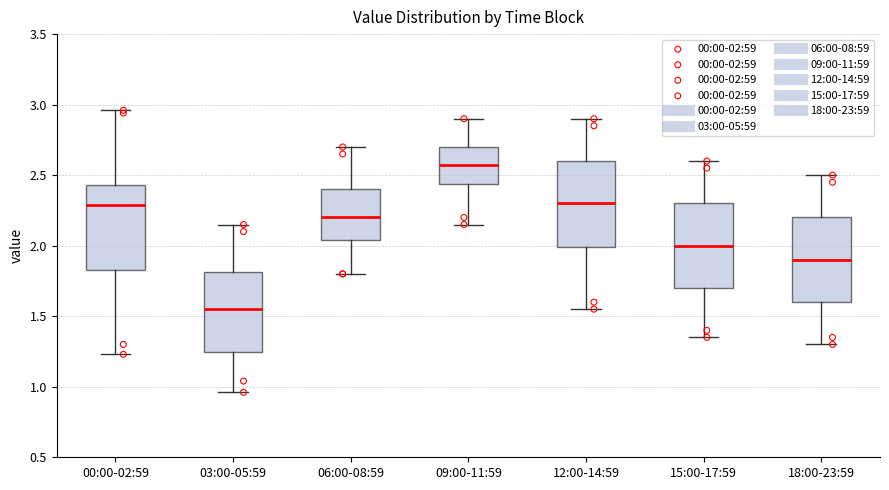

Which box has the lowest median line?

03:00-05:59